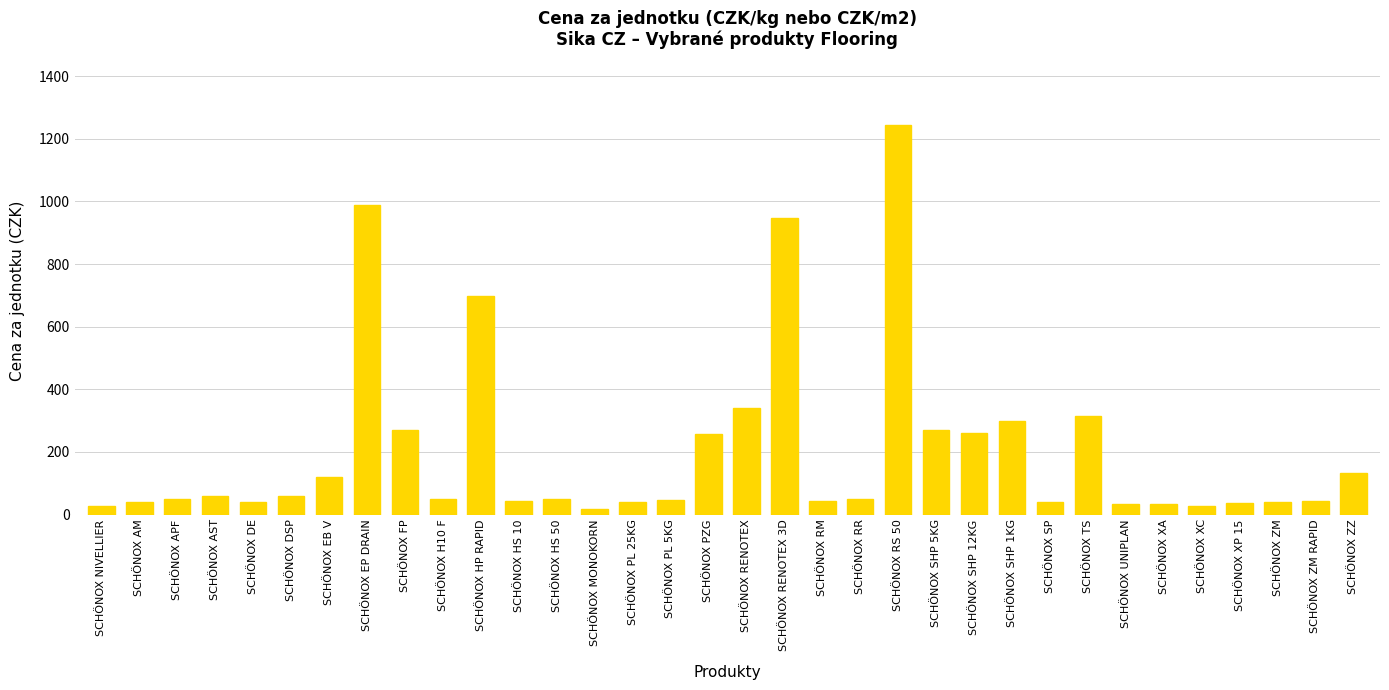

What is the label of the 15th bar from the left?

SCHÖNOX PL 25KG